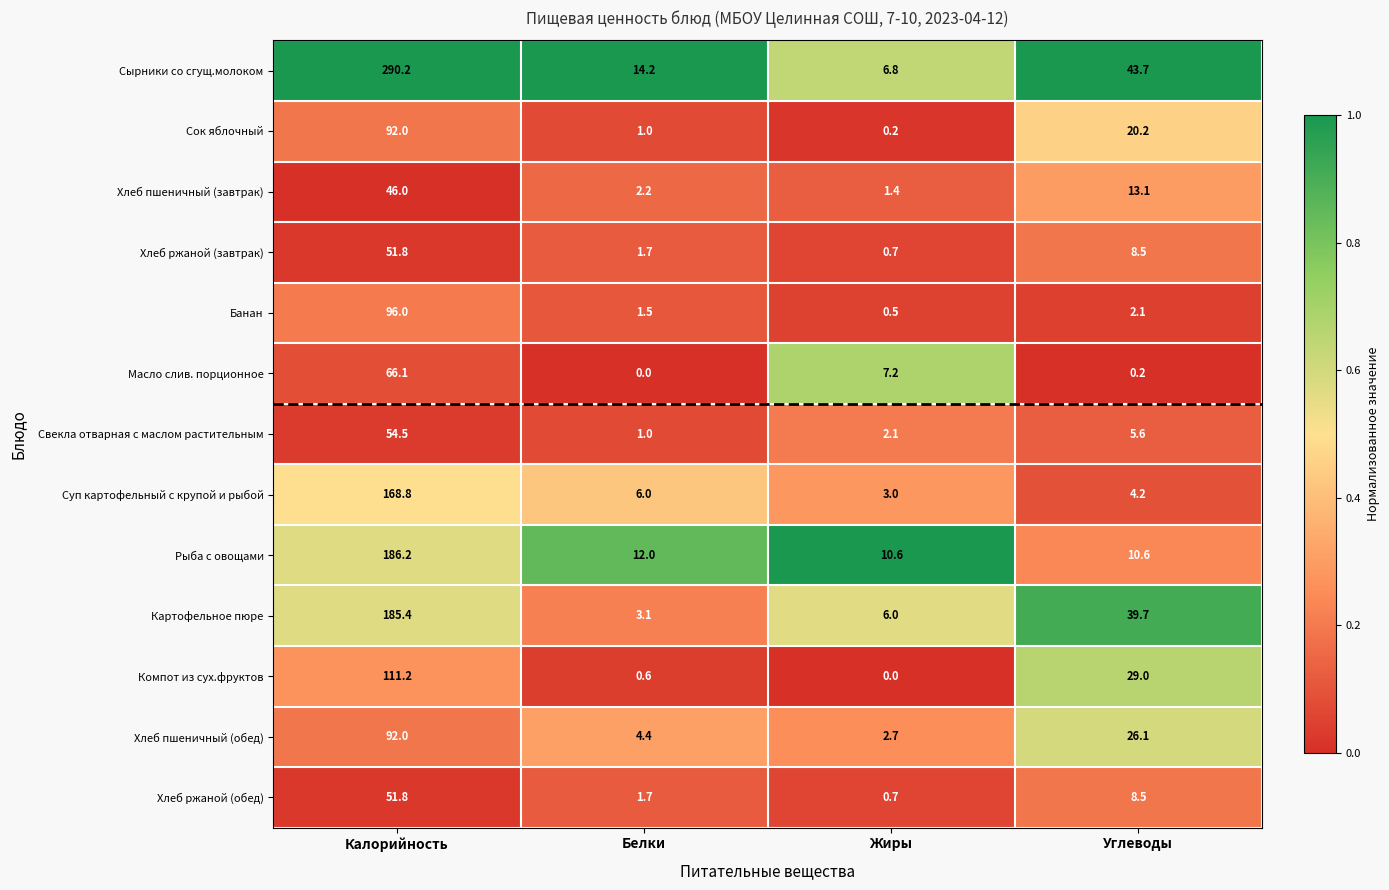

What is the spread (max minus min) of values at Жиры?

10.6